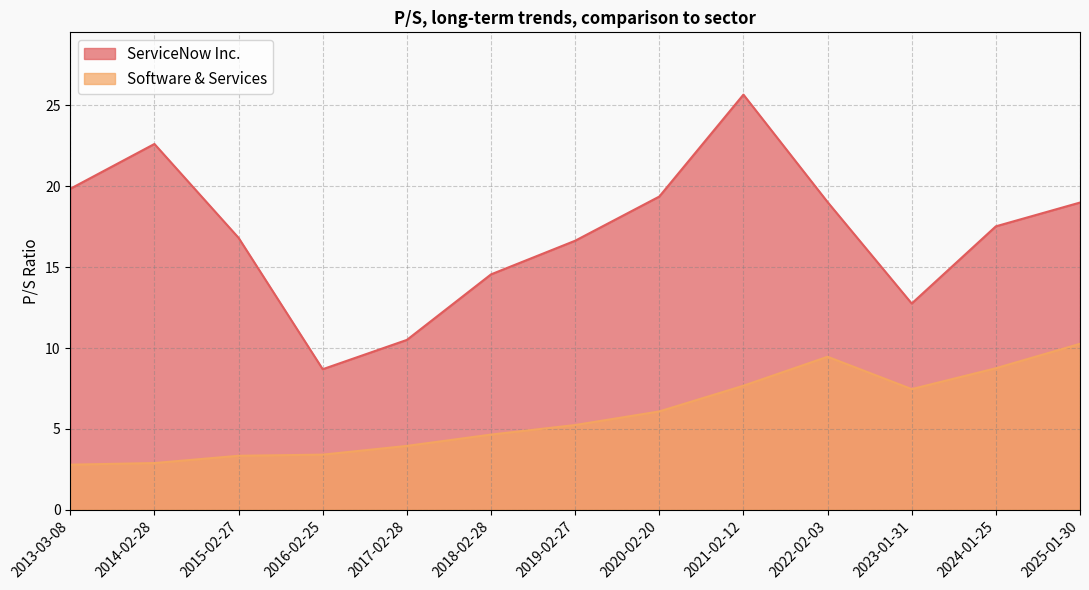

Is it true that ServiceNow Inc. equals 26.9 at 2025-01-30?

False